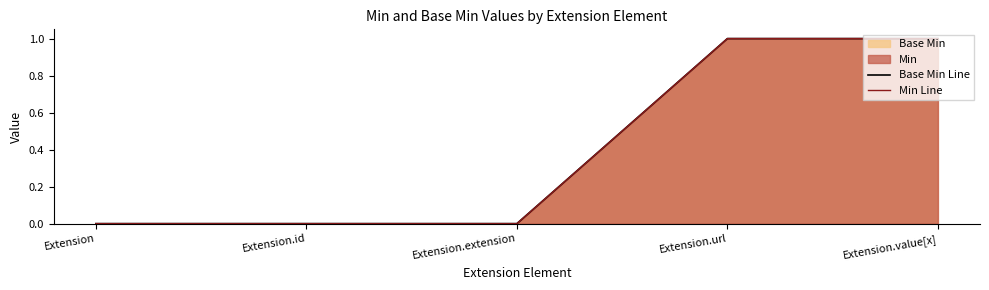

The value of Min Line at Extension.extension is 1. True or false?

False